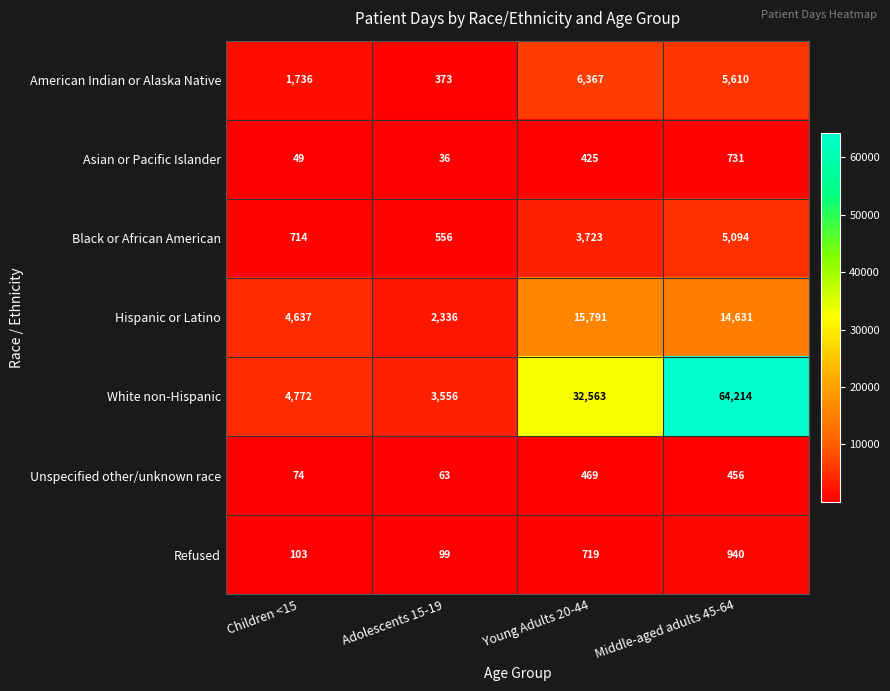

Is it true that White non-Hispanic equals 64214 at Middle-aged adults 45-64?

True